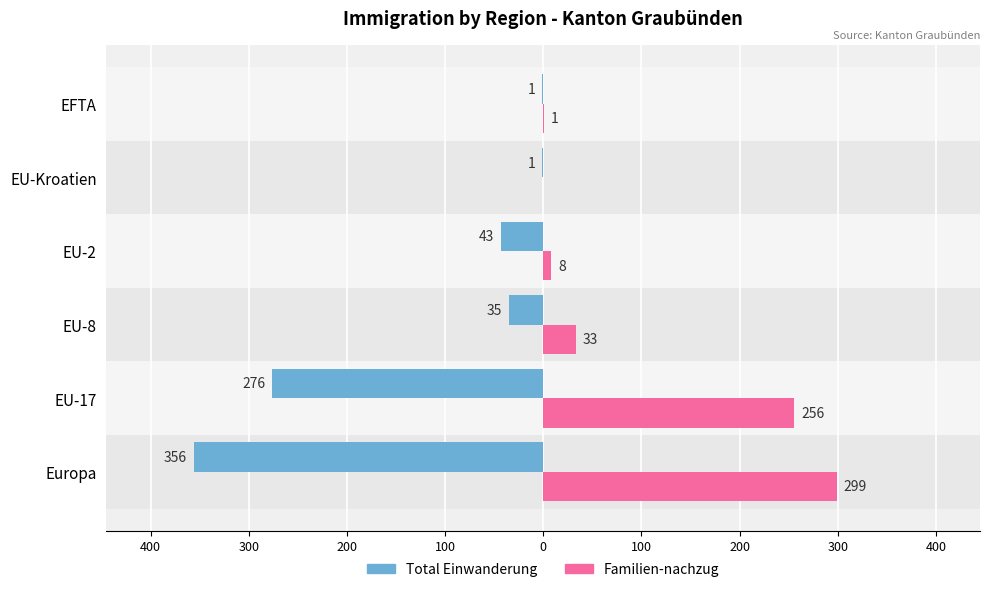

Reading right to left, list all the values displayed in this chart.

Total Einwanderung: -1	-1	-43	-35	-276	-356
Familien-nachzug: 1	0	8	33	256	299